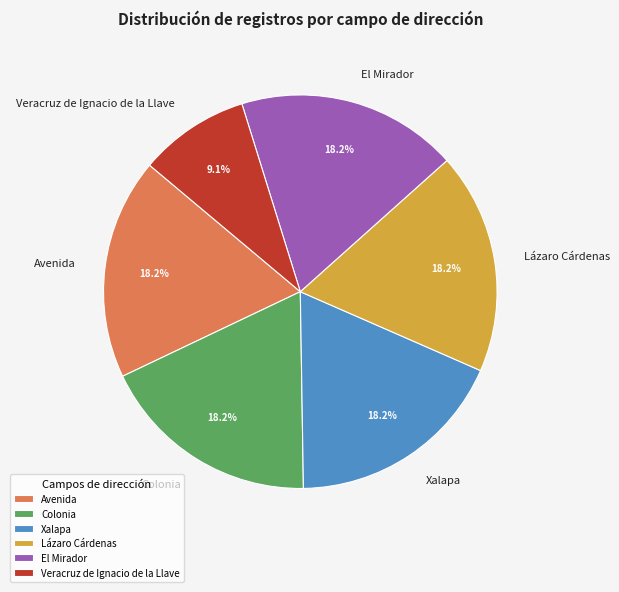

To the nearest percent, what is the average slice percentage?

17%